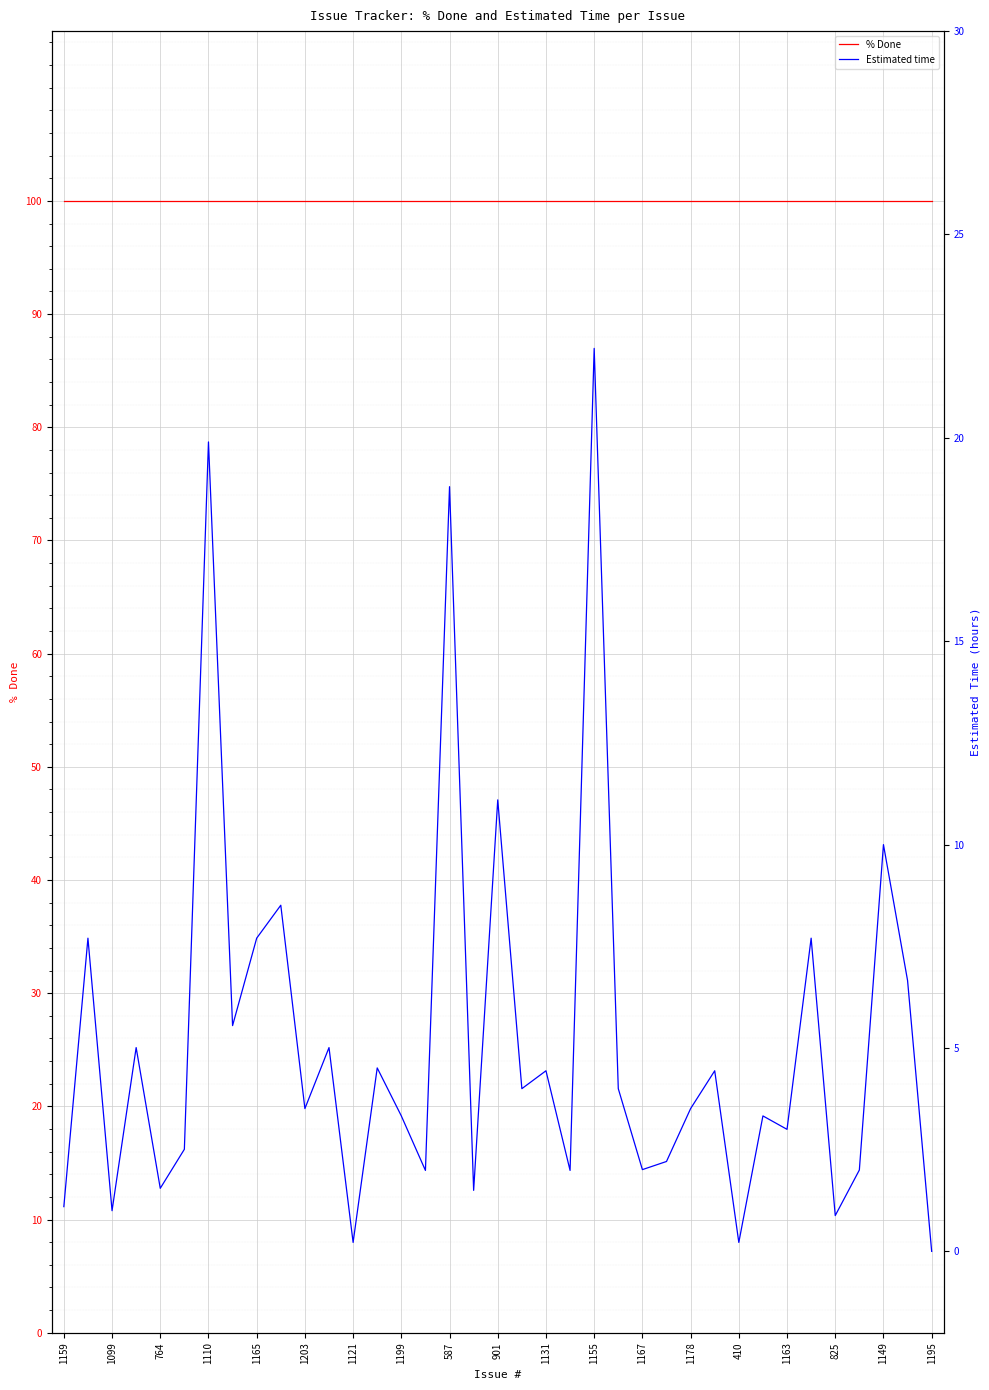

How many data points in Estimated time are above 3?

22